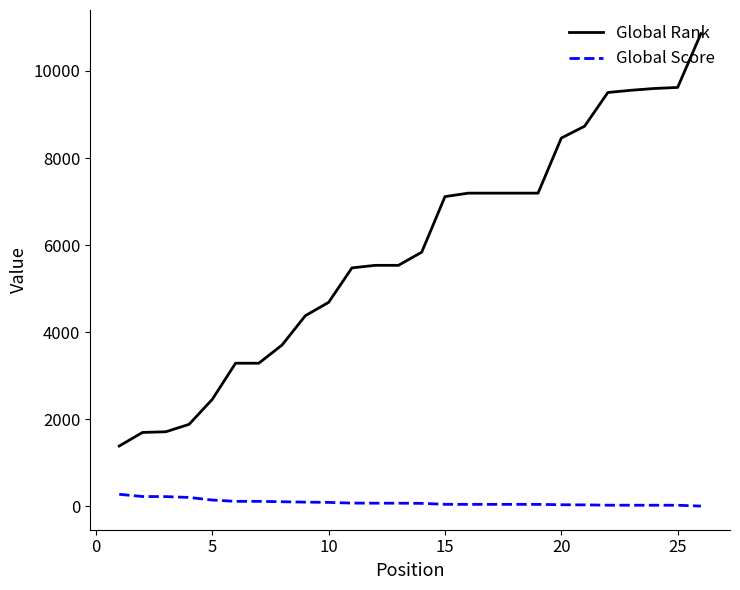

Which series has the largest total across all categories?

Global Rank